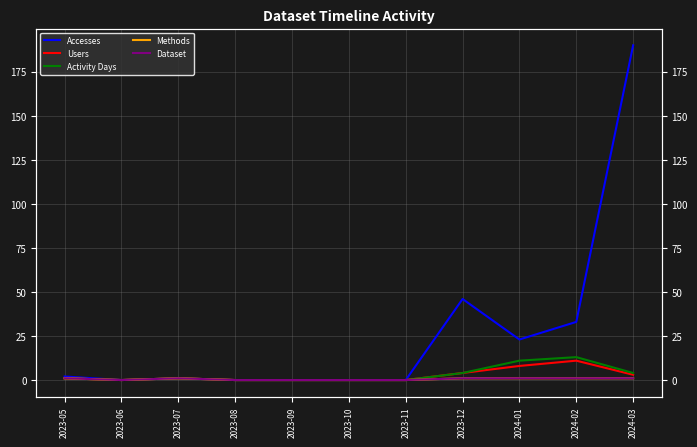

Reading right to left, transcribe all the data shown in this chart.

Accesses: 2024-03=190	2024-02=33	2024-01=23	2023-12=46	2023-11=0	2023-10=0	2023-09=0	2023-08=0	2023-07=1	2023-06=0	2023-05=2
Users: 2024-03=3	2024-02=11	2024-01=8	2023-12=4	2023-11=0	2023-10=0	2023-09=0	2023-08=0	2023-07=1	2023-06=0	2023-05=1
Activity Days: 2024-03=4	2024-02=13	2024-01=11	2023-12=4	2023-11=0	2023-10=0	2023-09=0	2023-08=0	2023-07=1	2023-06=0	2023-05=1
Methods: 2024-03=1	2024-02=1	2024-01=1	2023-12=1	2023-11=0	2023-10=0	2023-09=0	2023-08=0	2023-07=1	2023-06=0	2023-05=1
Dataset: 2024-03=1	2024-02=1	2024-01=1	2023-12=1	2023-11=0	2023-10=0	2023-09=0	2023-08=0	2023-07=1	2023-06=0	2023-05=1